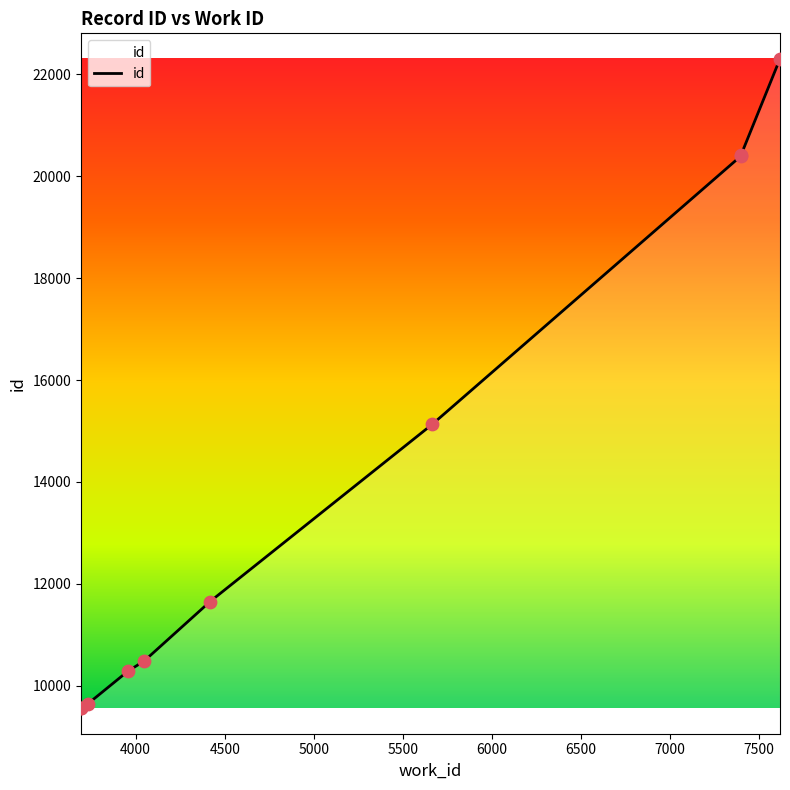

What is the difference between the maximum and minimum values?

12745